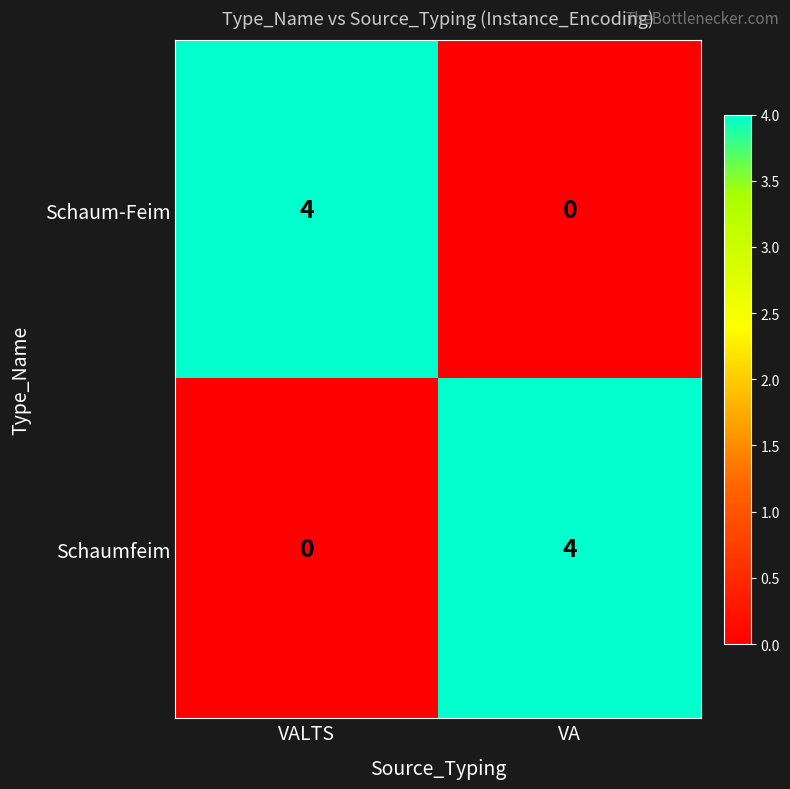

Which category has the highest value in the Schaum-Feim series?

VALTS